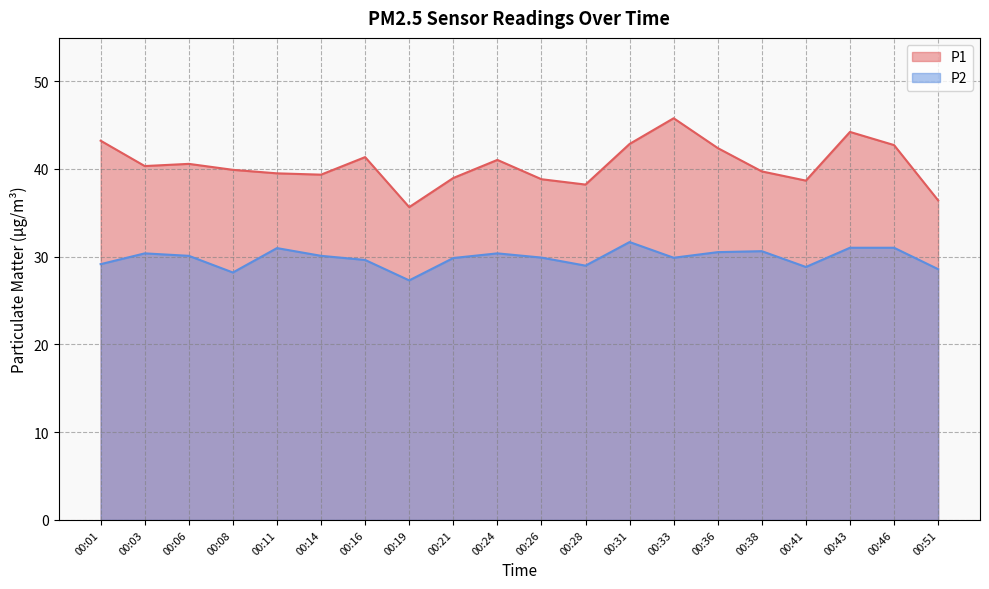

Count the number of categories in the chart.

20